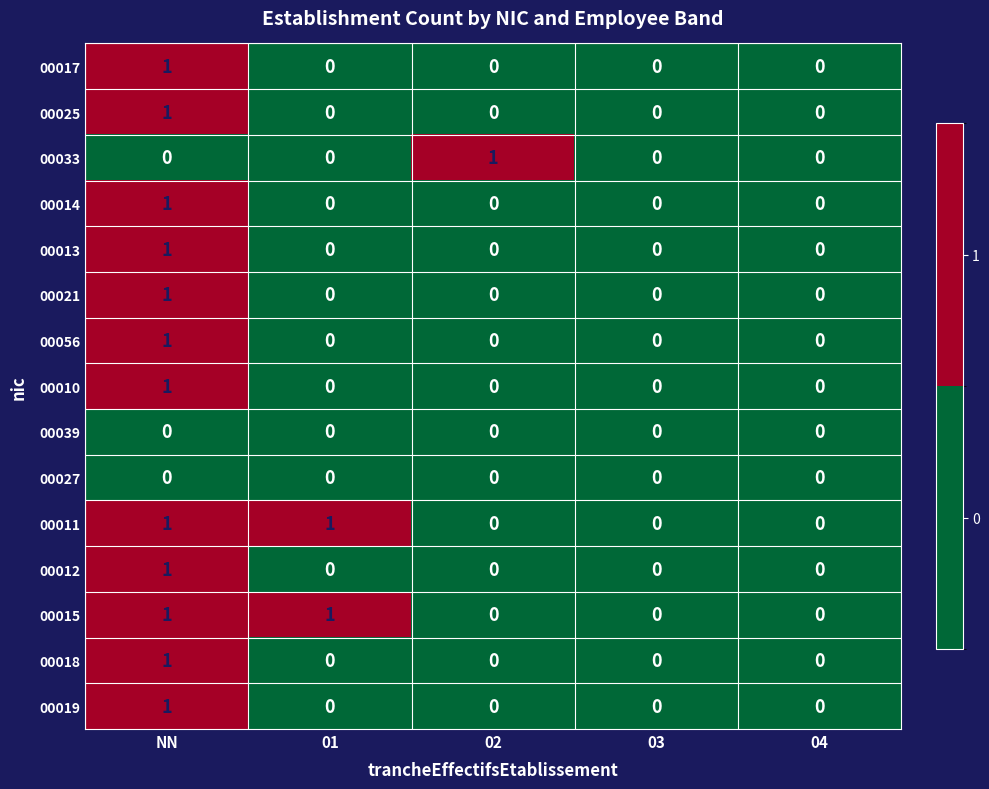

How many 00010 values are between 0 and 1?

5